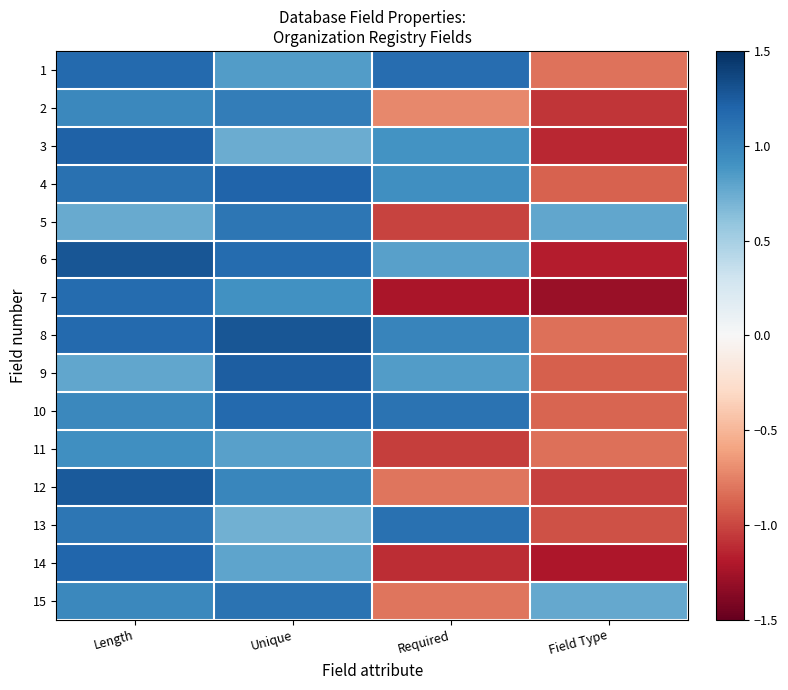

Reading left to right, transcribe all the data shown in this chart.

1: Length=1.2	Unique=0.8	Required=1.1	Field Type=-0.8
2: Length=1.0	Unique=1.0	Required=-0.7	Field Type=-1.1
3: Length=1.2	Unique=0.7	Required=0.9	Field Type=-1.1
4: Length=1.1	Unique=1.2	Required=0.9	Field Type=-0.9
5: Length=0.8	Unique=1.1	Required=-1.0	Field Type=0.8
6: Length=1.3	Unique=1.2	Required=0.8	Field Type=-1.2
7: Length=1.2	Unique=0.9	Required=-1.2	Field Type=-1.3
8: Length=1.2	Unique=1.3	Required=1.0	Field Type=-0.8
9: Length=0.8	Unique=1.2	Required=0.8	Field Type=-0.9
10: Length=1.0	Unique=1.2	Required=1.1	Field Type=-0.9
11: Length=0.9	Unique=0.8	Required=-1.0	Field Type=-0.8
12: Length=1.3	Unique=1.0	Required=-0.8	Field Type=-1.0
13: Length=1.1	Unique=0.7	Required=1.1	Field Type=-1.0
14: Length=1.2	Unique=0.8	Required=-1.1	Field Type=-1.2
15: Length=1.0	Unique=1.1	Required=-0.8	Field Type=0.8